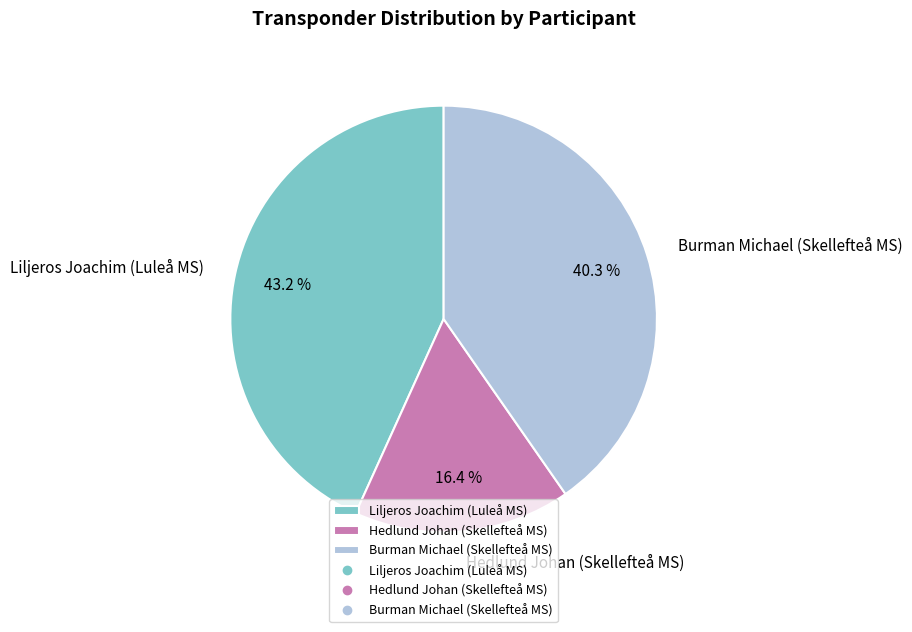

To the nearest percent, what is the average slice percentage?

33%